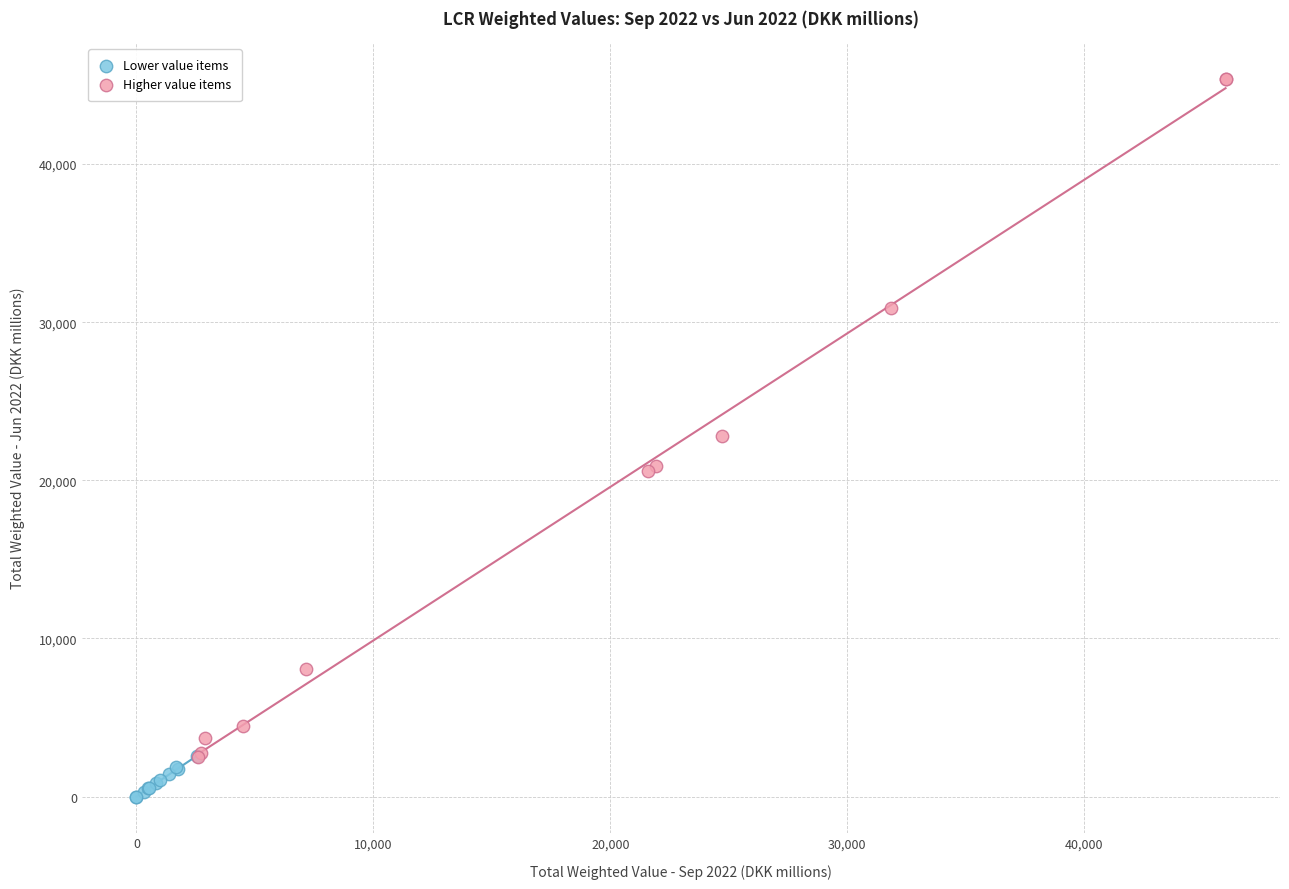

Which series contains the highest Y value?

Higher value items